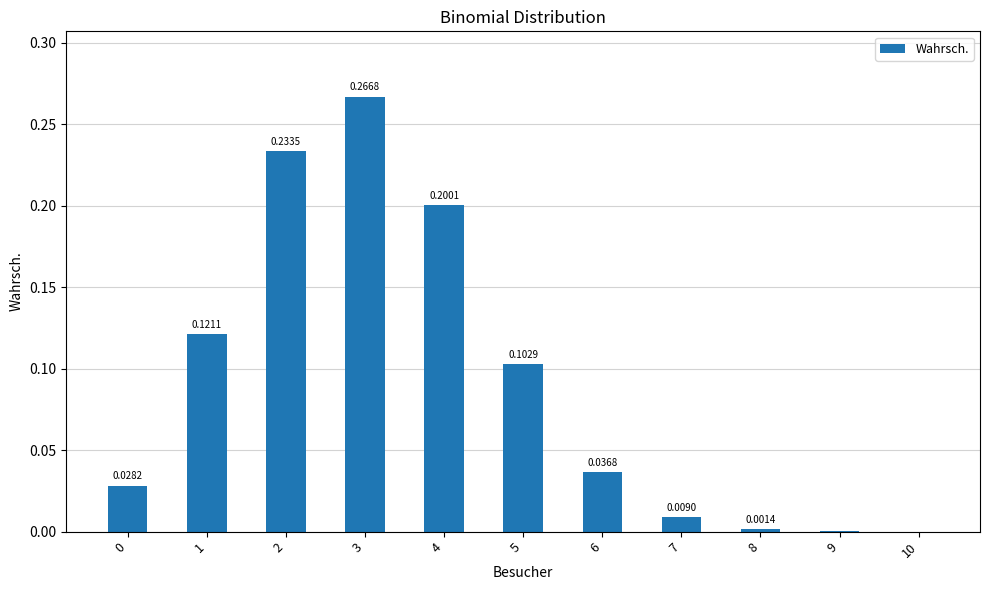

Between 4 and 1, which is larger?

4